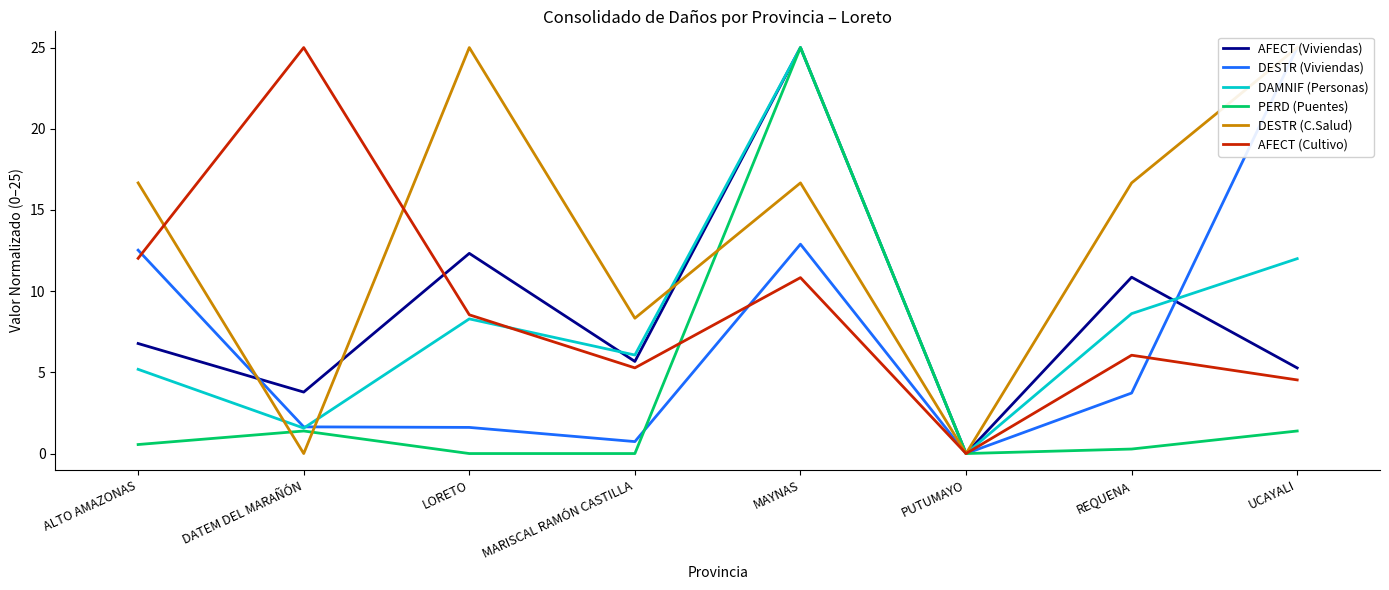

How many values in the AFECT (Cultivo) series exceed 8?

4